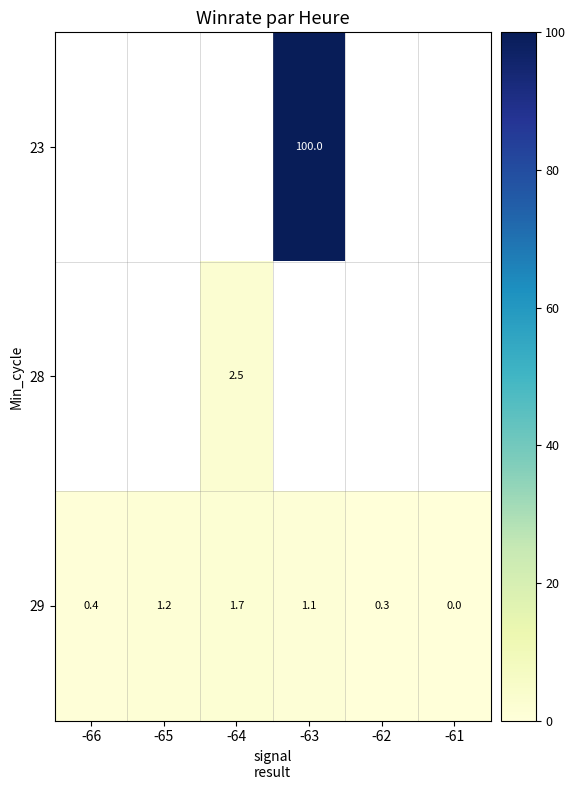

The 28 series shows 4.5 at -64. True or false?

False